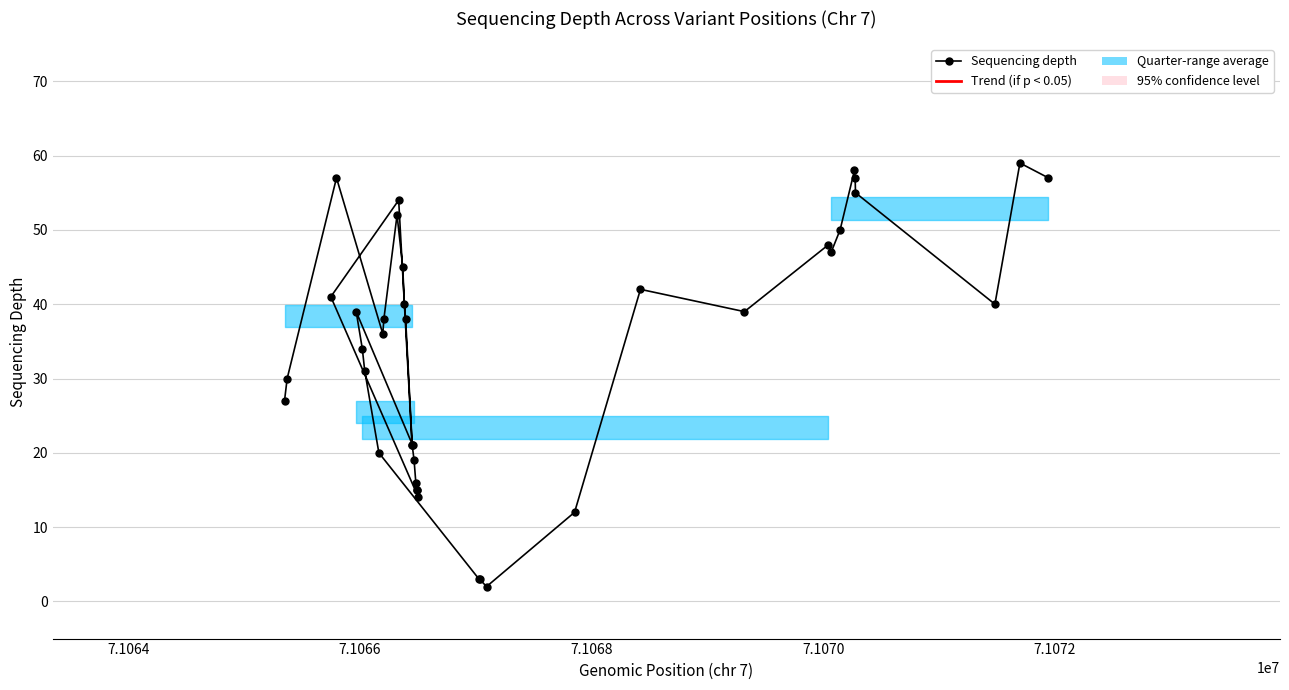

Is it true that the value at 15 is 57?

False